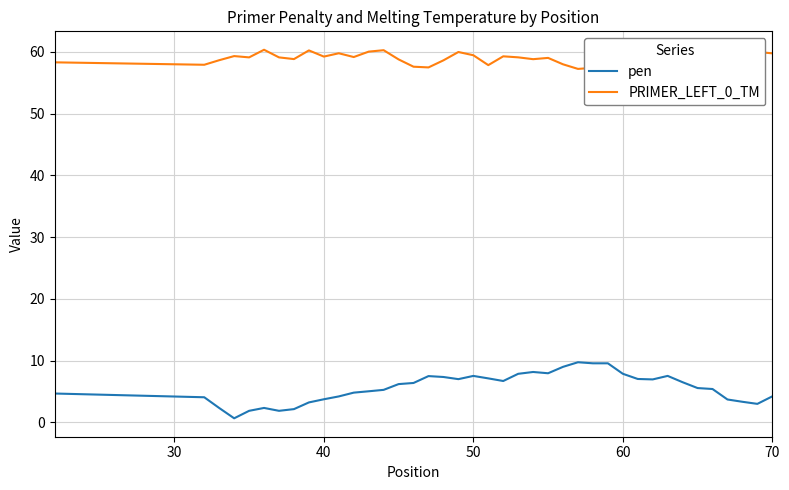

Rank the series by their maximum value, from lowest to highest.

pen, PRIMER_LEFT_0_TM